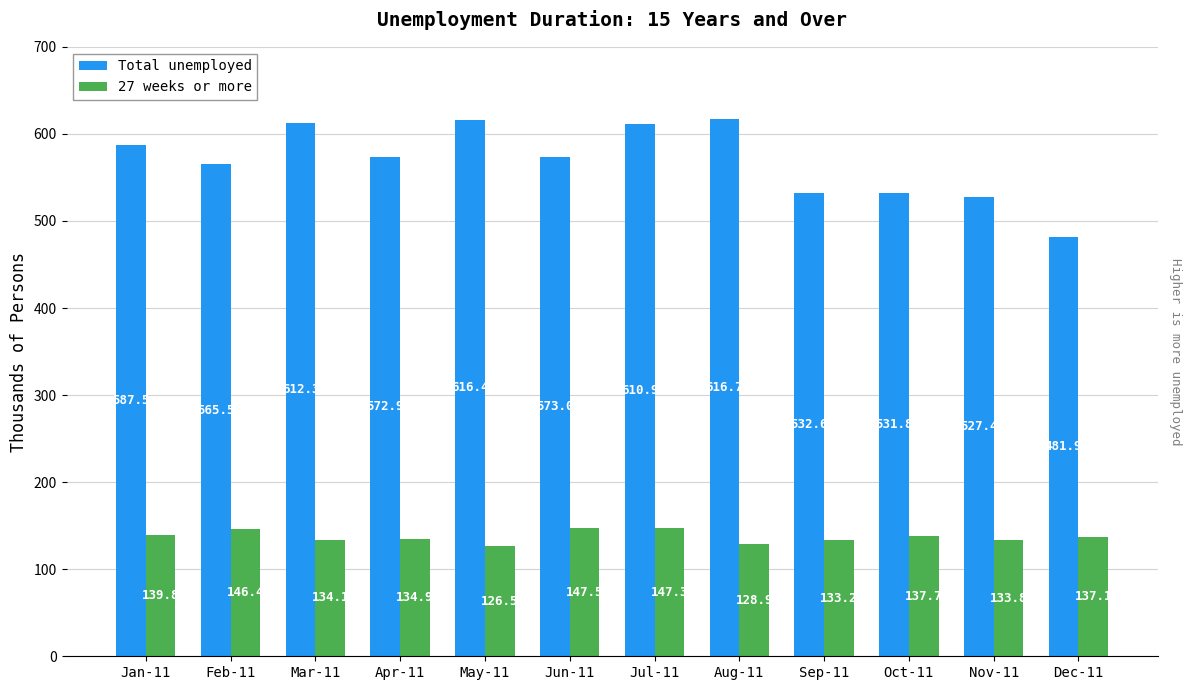

Is it true that 27 weeks or more equals 134.1 at Mar-11?

True